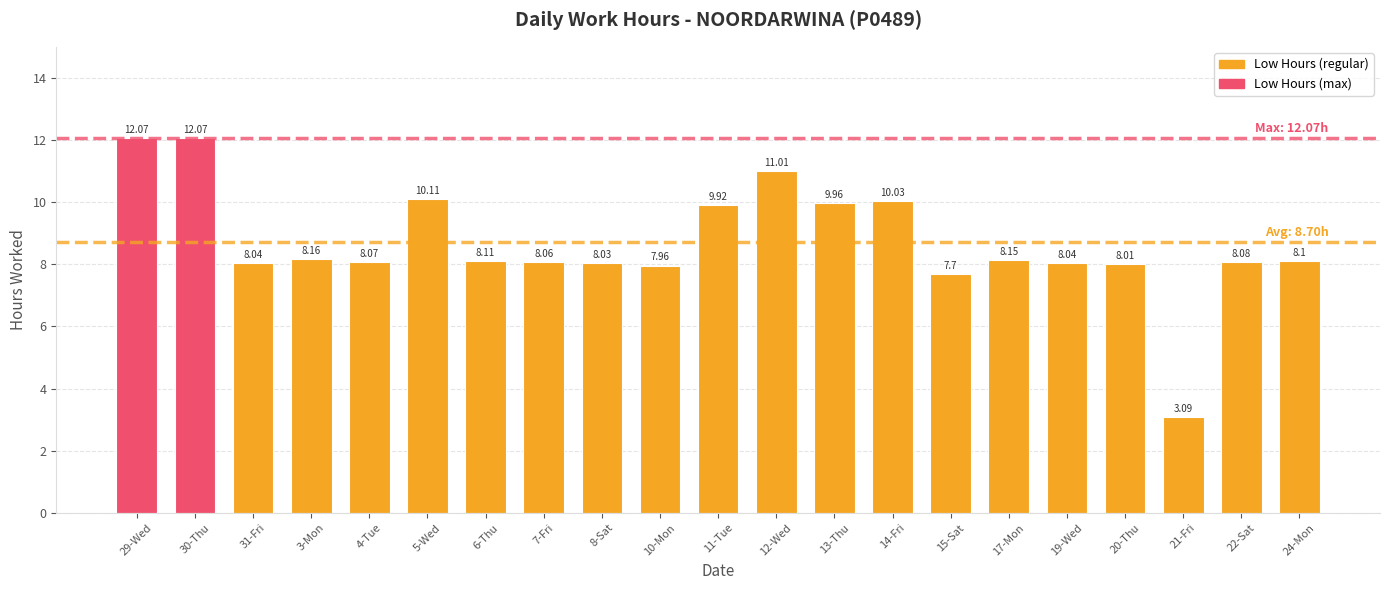

The value at 4-Tue is 8.1. True or false?

True